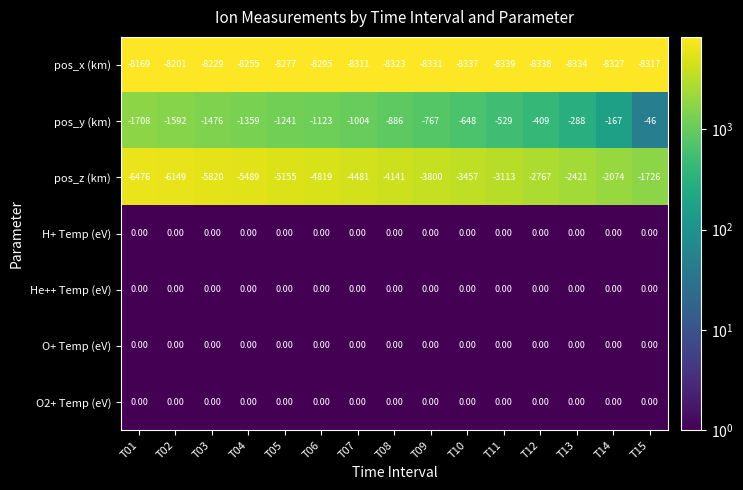

At which category is the sum across all series the highest?

T15